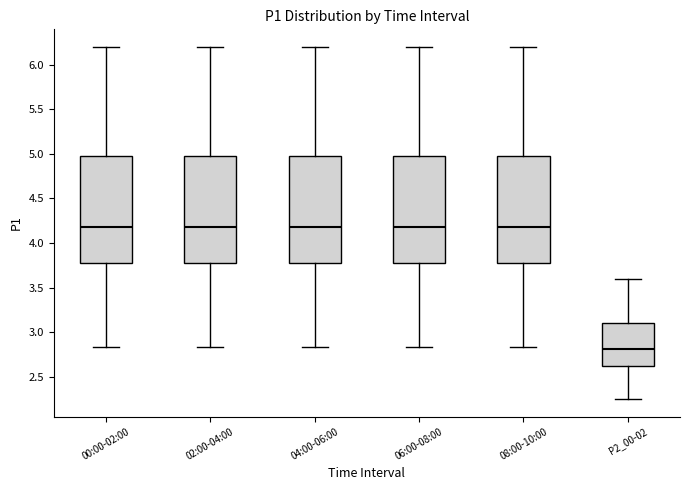

Reading left to right, read every box against the y-axis: the position of its median line, the range the box covers, and the ends of its whiskers. The values are not printed on the chart, so give them approximately, as read against the axis.

00:00-02:00: median 4.20, box 3.80 to 5.00, whiskers 2.85 to 6.20
02:00-04:00: median 4.20, box 3.80 to 5.00, whiskers 2.85 to 6.20
04:00-06:00: median 4.20, box 3.80 to 5.00, whiskers 2.85 to 6.20
06:00-08:00: median 4.20, box 3.80 to 5.00, whiskers 2.85 to 6.20
08:00-10:00: median 4.20, box 3.80 to 5.00, whiskers 2.85 to 6.20
P2_00-02: median 2.80, box 2.60 to 3.10, whiskers 2.25 to 3.60